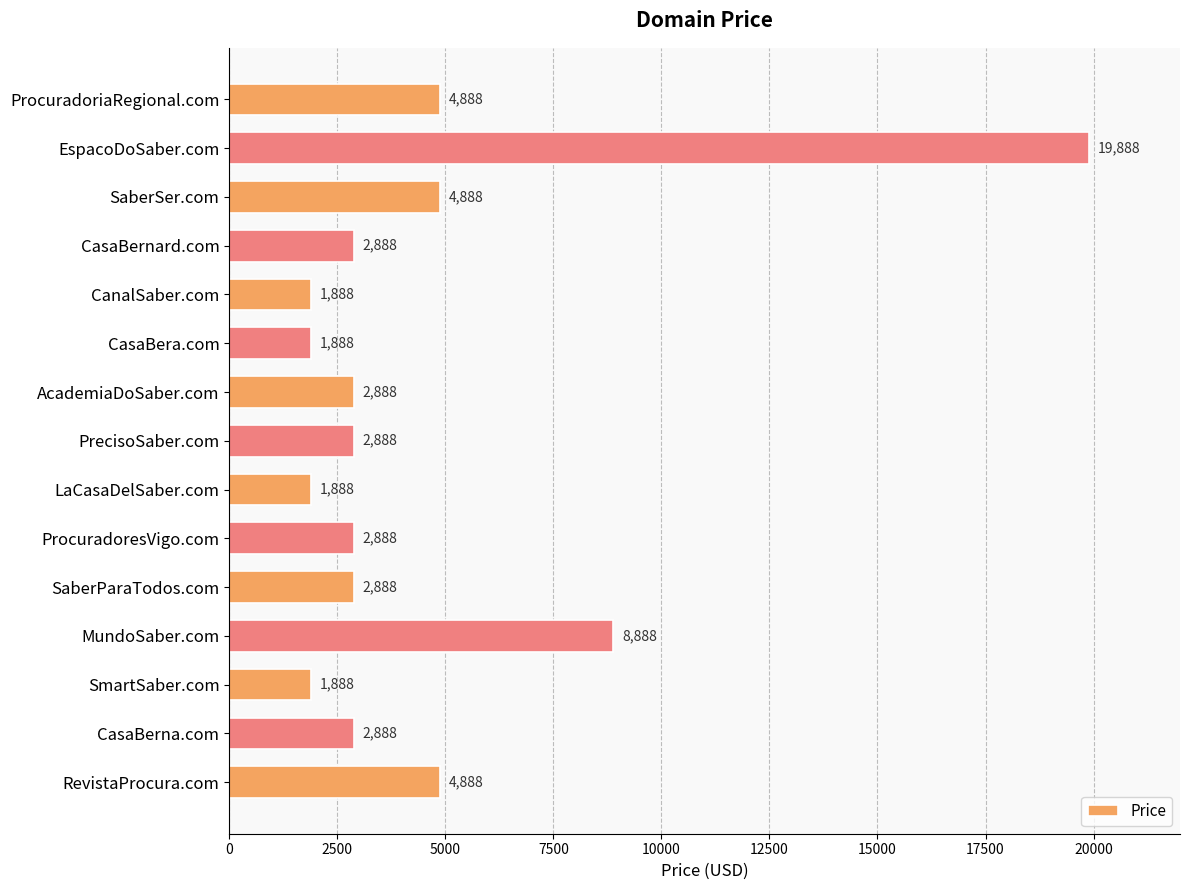

What is the ratio of the value at PrecisoSaber.com to the value at SaberSer.com?

0.6